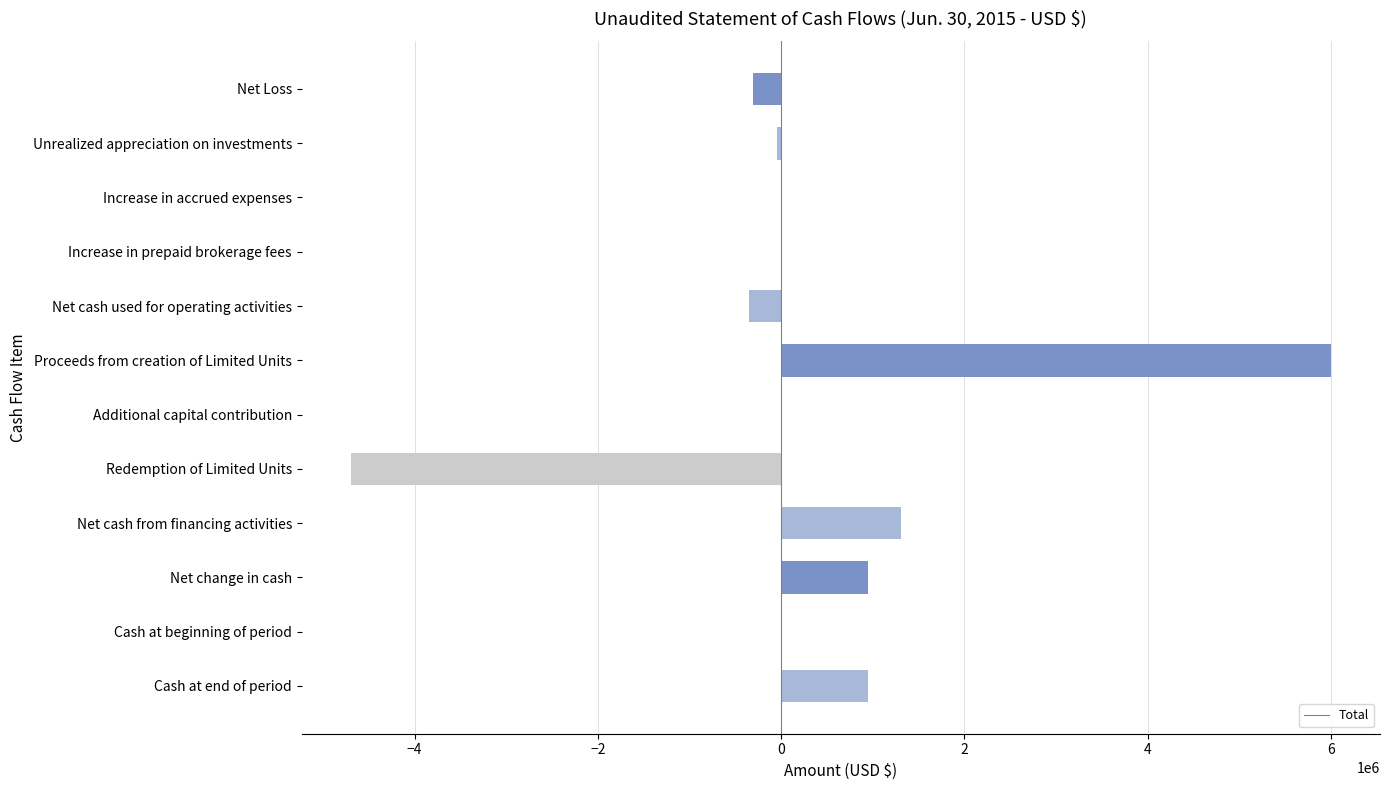

What is the sum of all values?

3804012